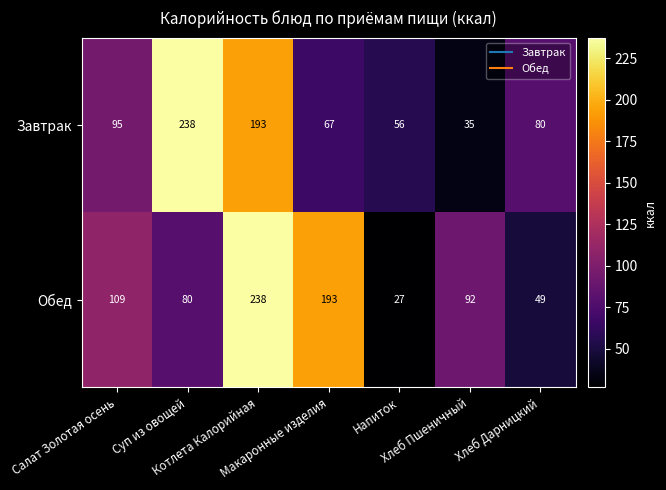

What is the average value of the Обед series?

113